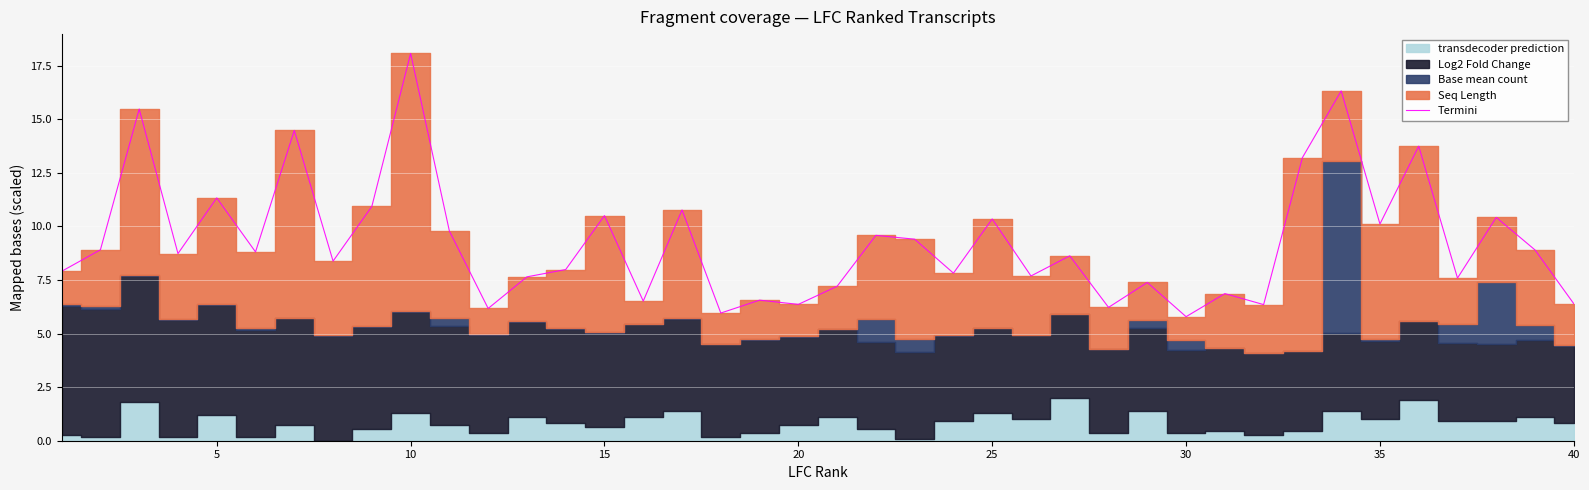

What is the maximum value for Termini?

18.1